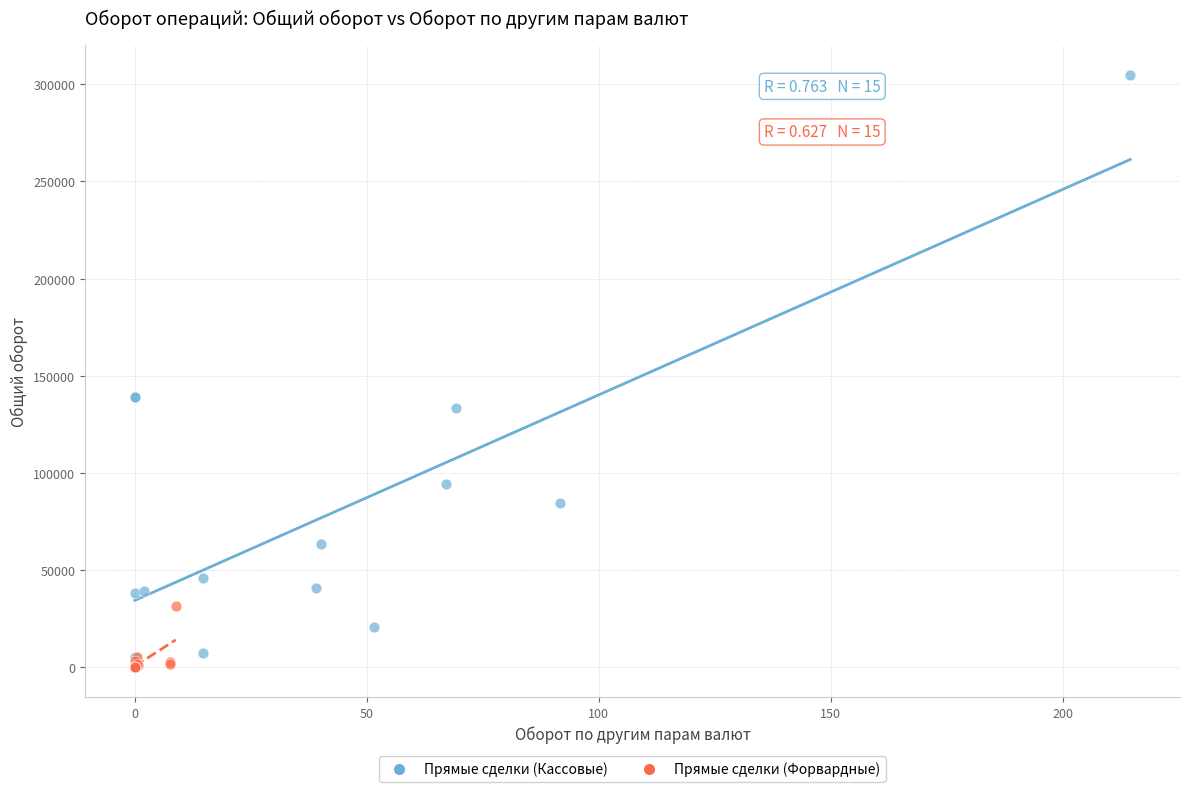

Which series reaches the maximum Y coordinate?

Прямые сделки (Кассовые)